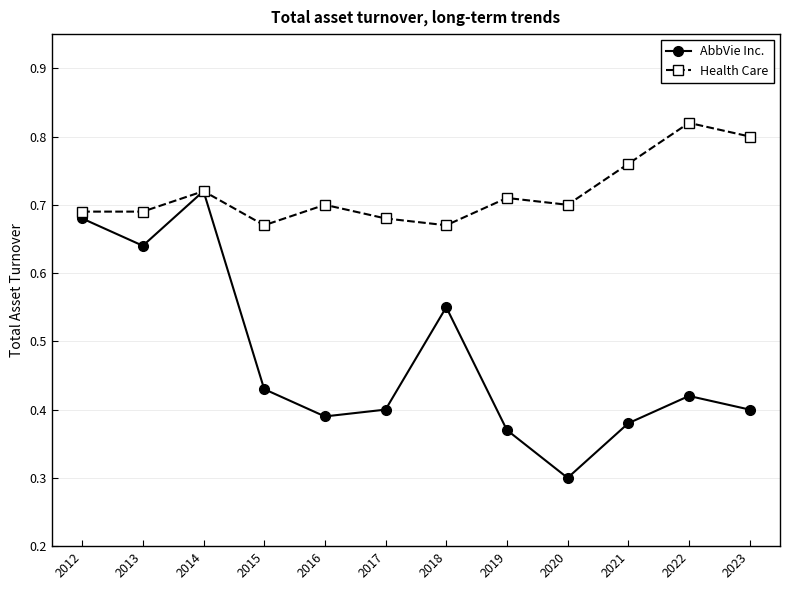

Rank the series by their average value, from highest to lowest.

Health Care, AbbVie Inc.